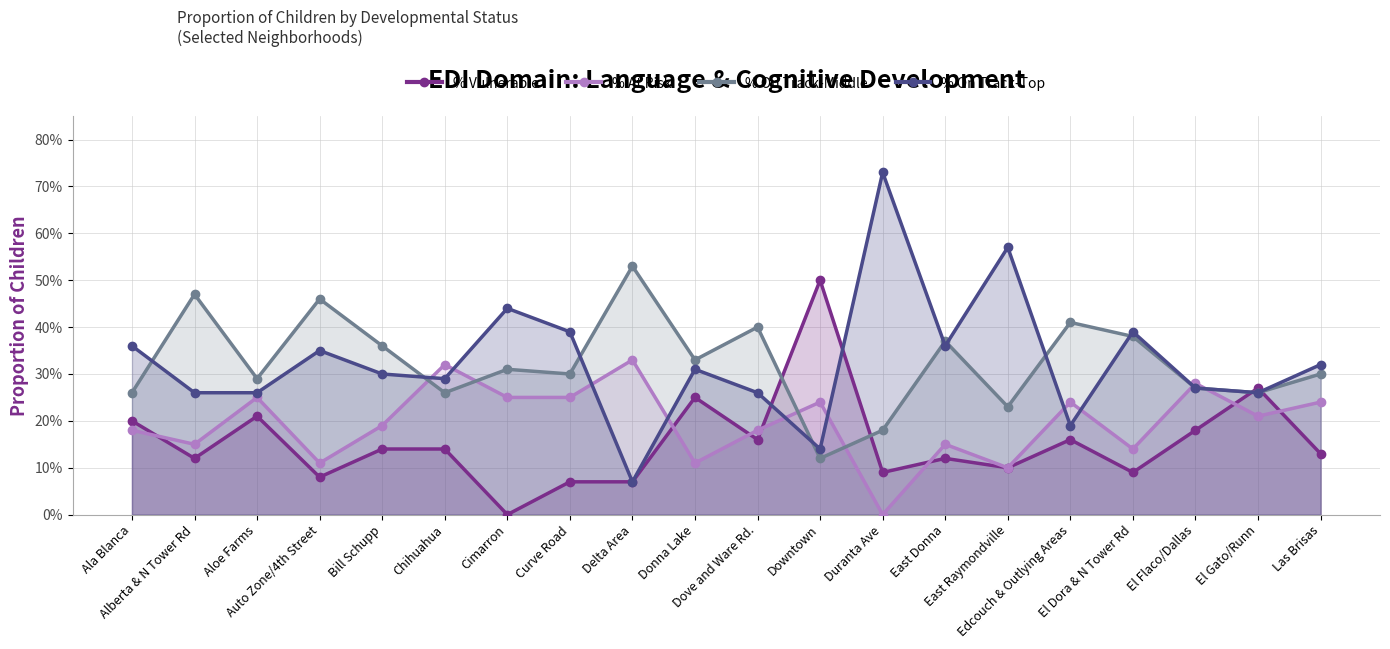

True or false: % On Track-Top has more than 0 points higher than both neighbors.

True